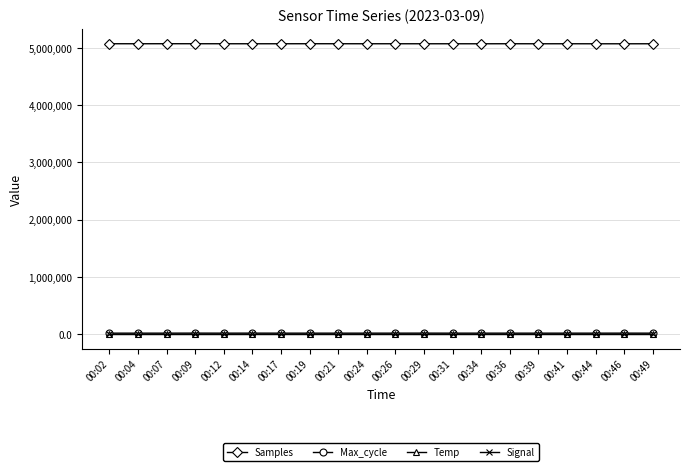

What is the difference between the Temp values at 00:14 and 00:39?

0.3